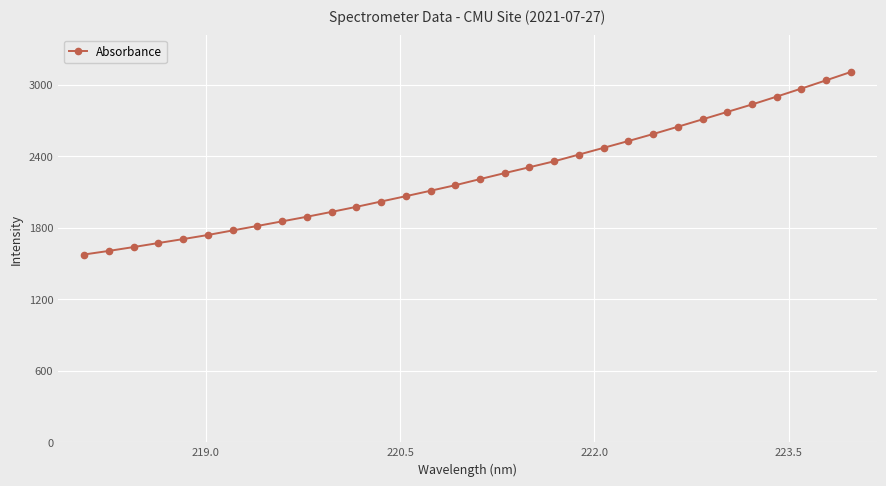

How many lines are shown in the chart?

1